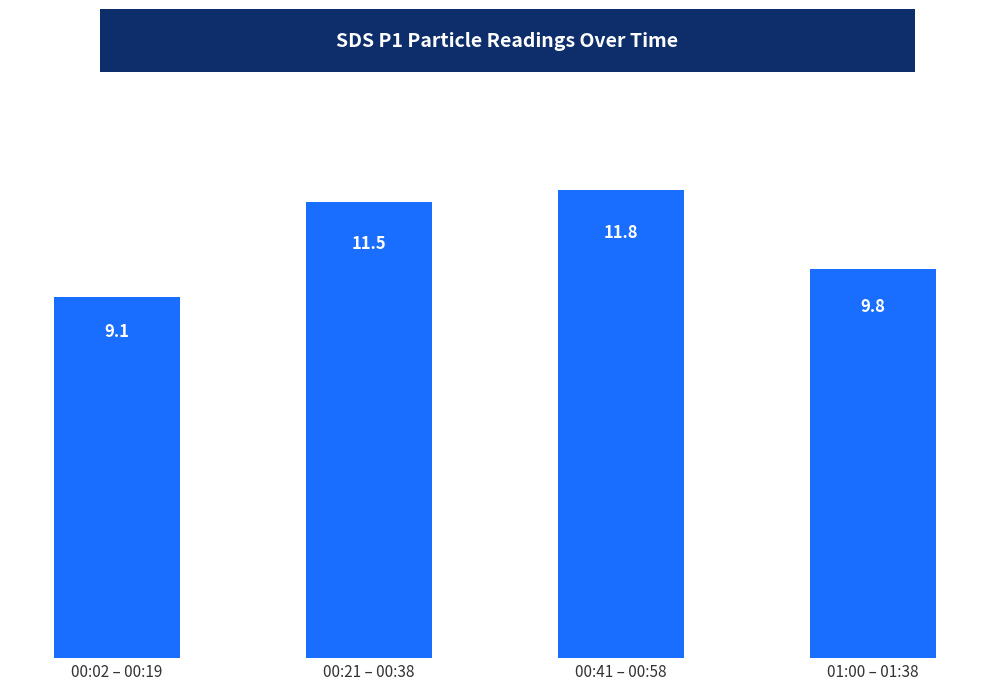

What is the sum of the values at 01:00 – 01:38 and 00:41 – 00:58?

21.6